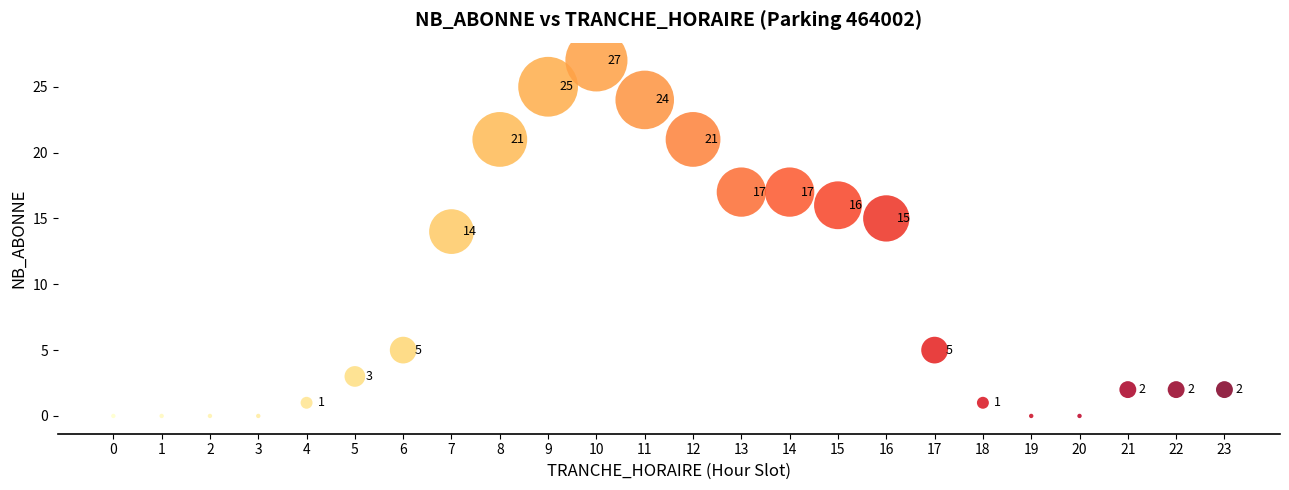

What is the range of Y values (max minus min)?

27